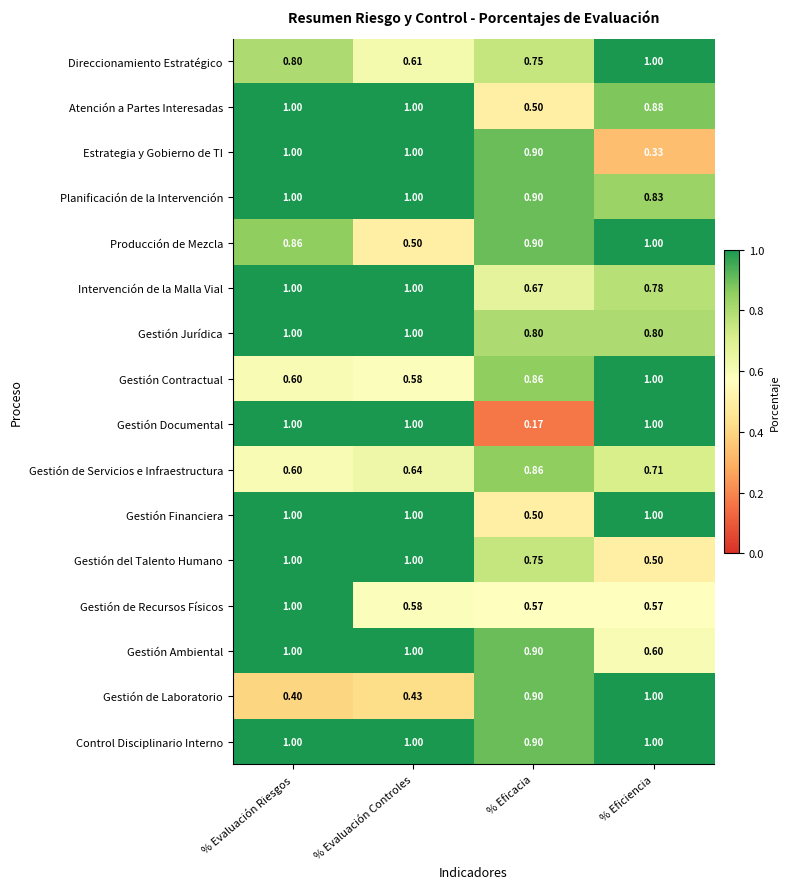

Which series has the largest range (max minus min)?

Gestión Documental